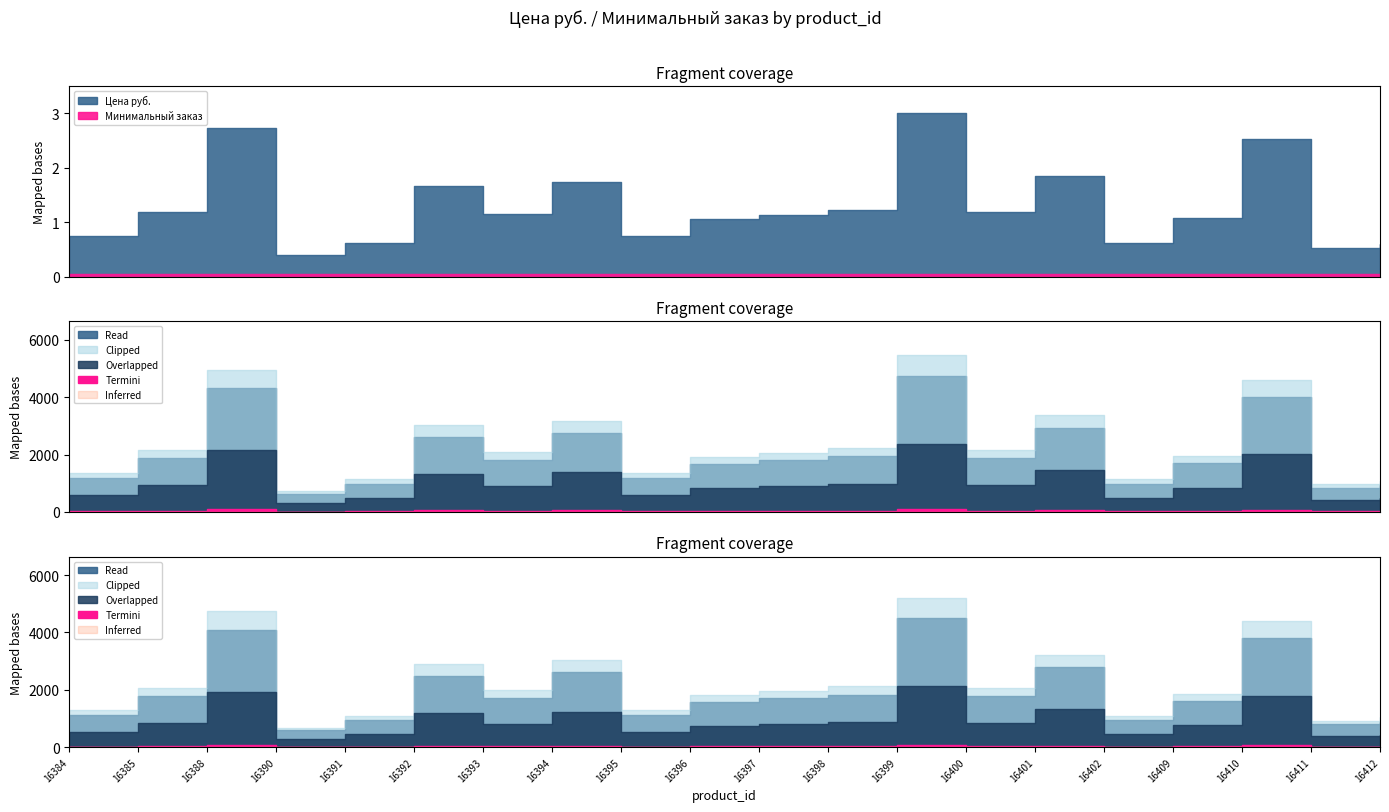

True or false: Цена руб. and Минимальный заказ intersect in this chart.

False